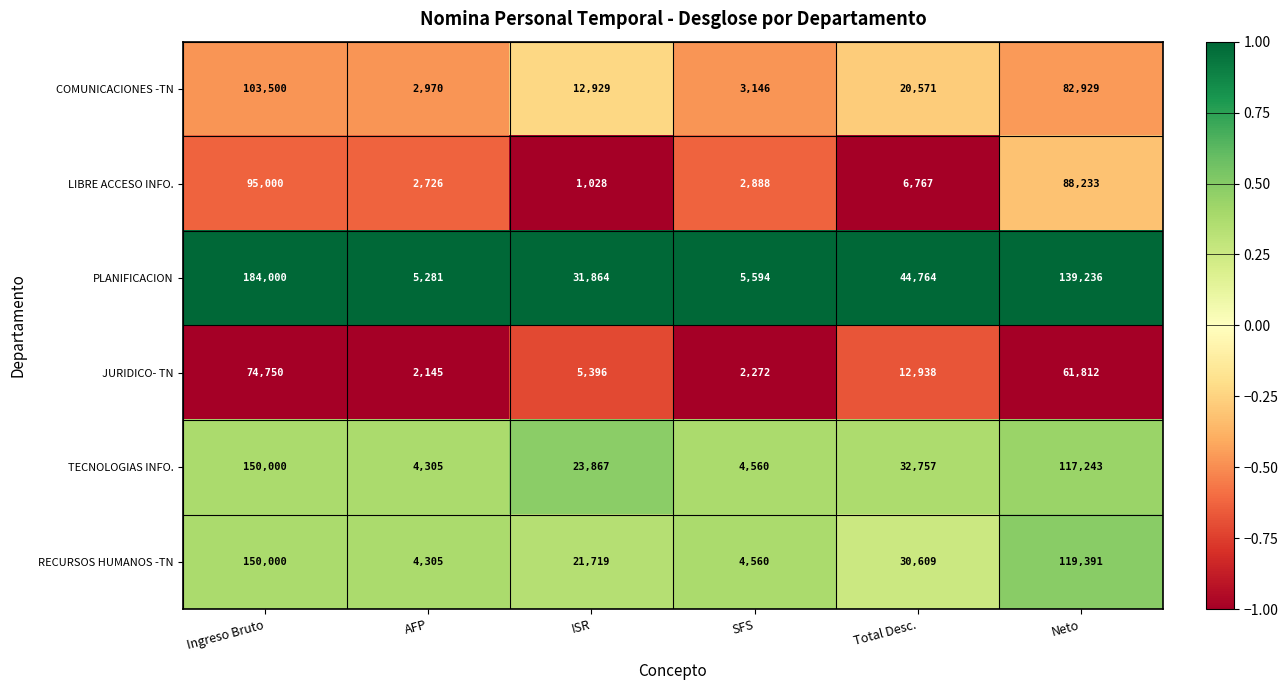

What is the difference between the maximum and second lowest values in the COMUNICACIONES -TN series?

100354